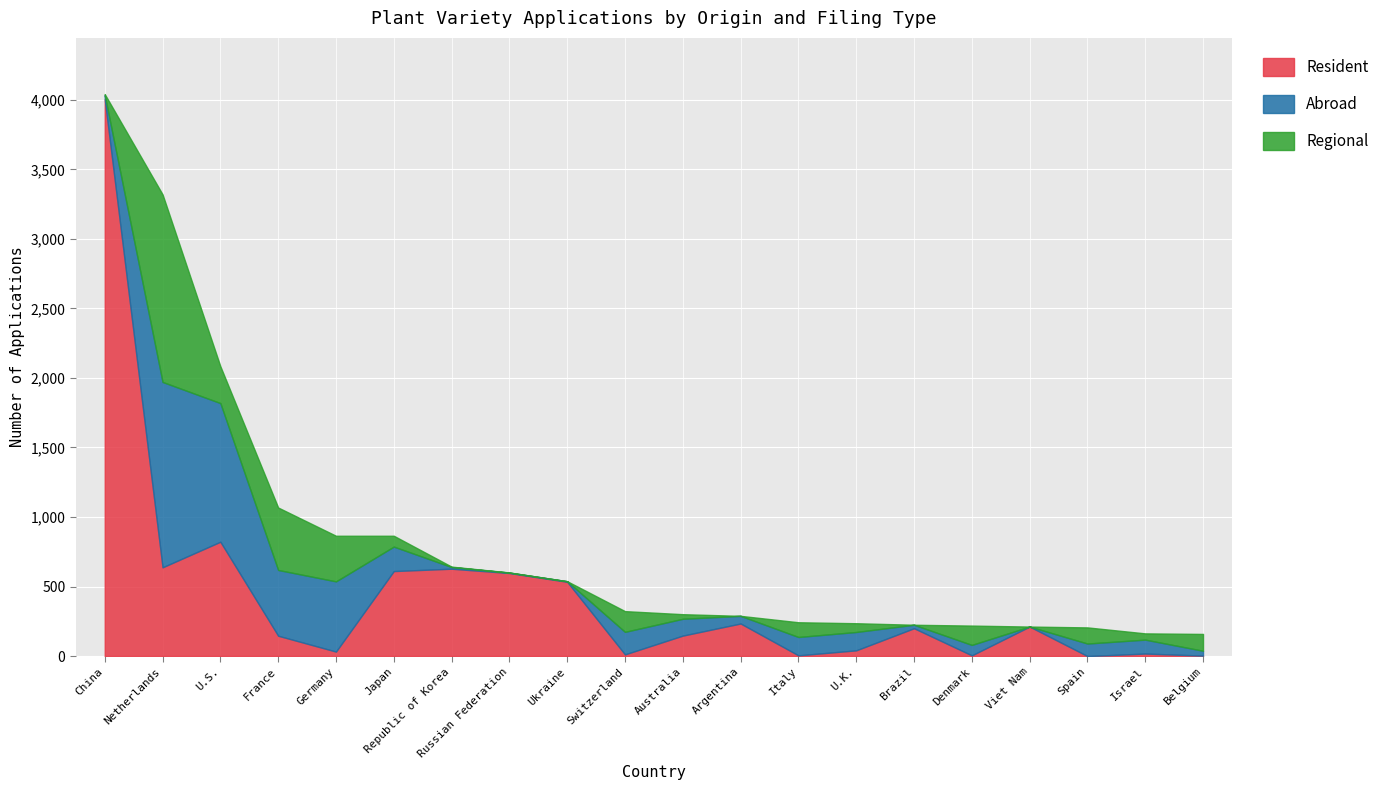

True or false: Abroad has a value of 81 at Switzerland.

False